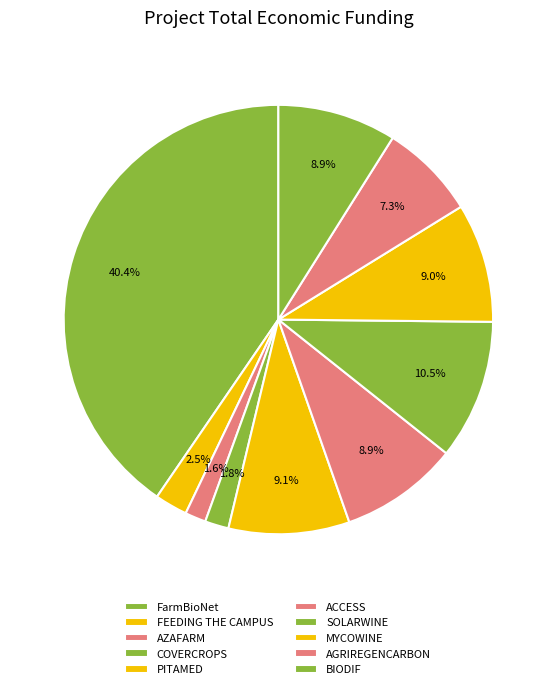

What is the change in value from FEEDING THE CAMPUS to COVERCROPS?

-45000.0